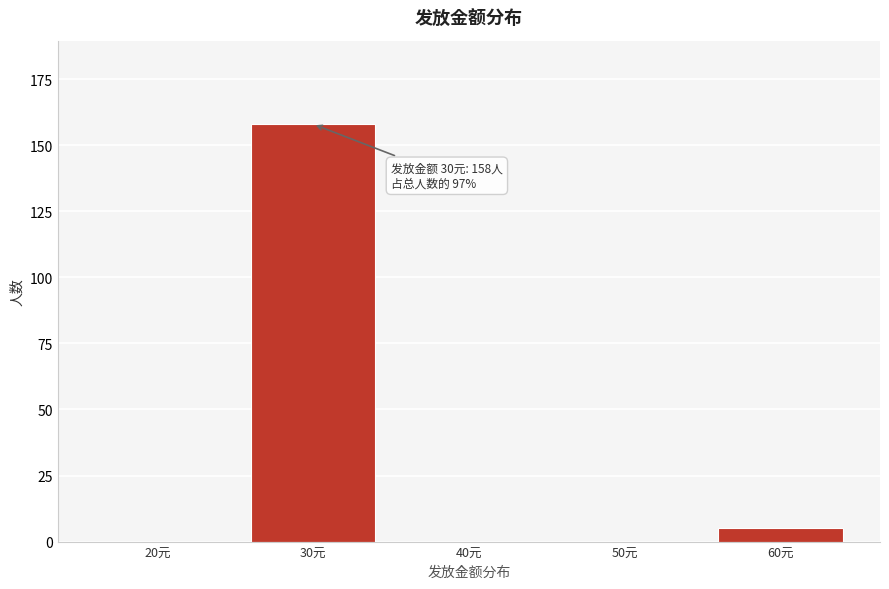

Reading left to right, transcribe all the data shown in this chart.

20元=0	30元=158	40元=0	50元=0	60元=5